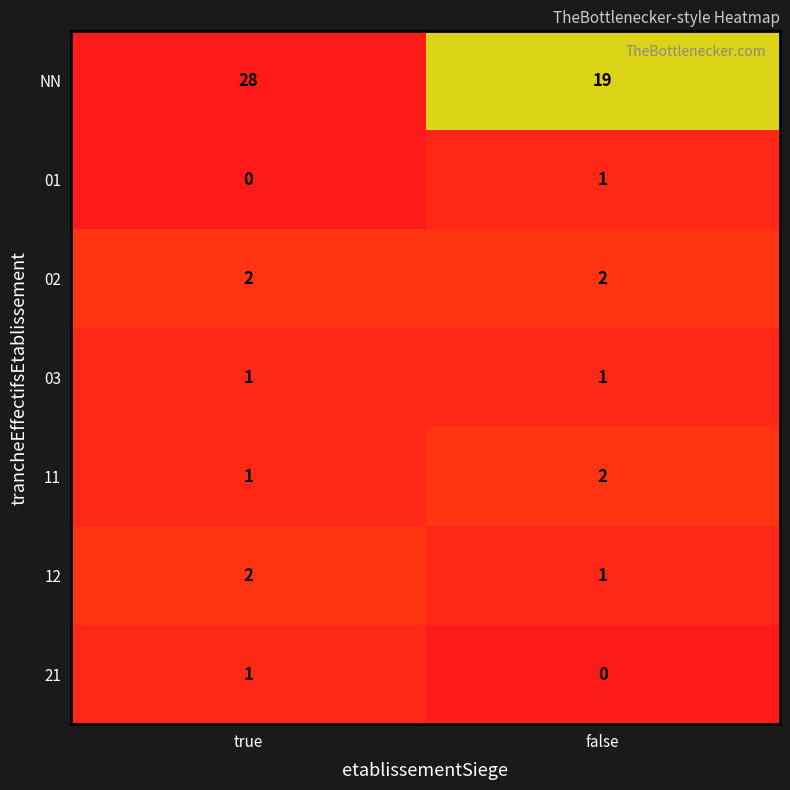

Which series has the largest total across all categories?

NN